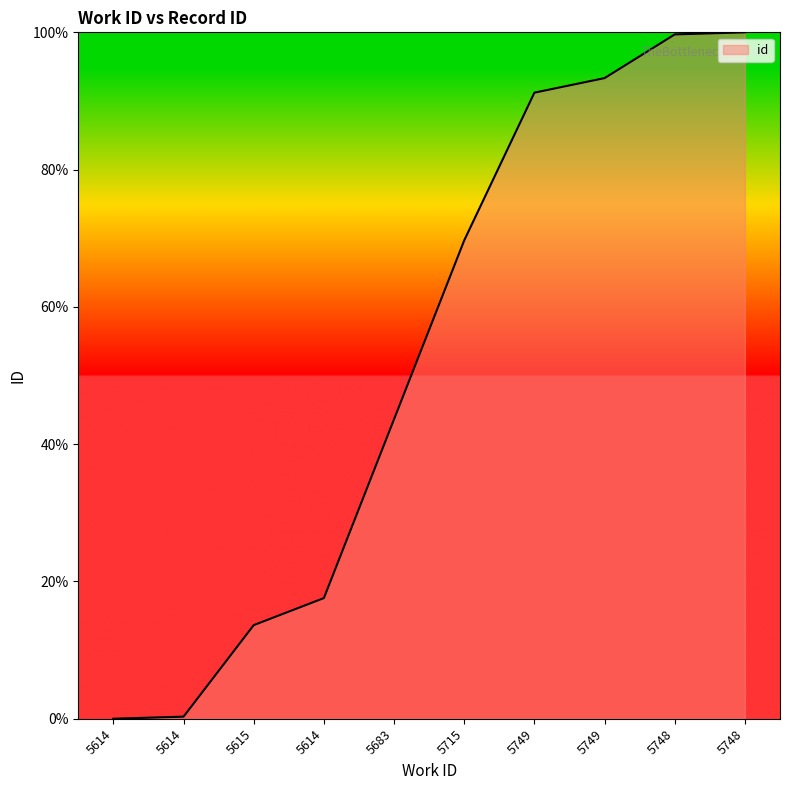

How many lines are shown in the chart?

1